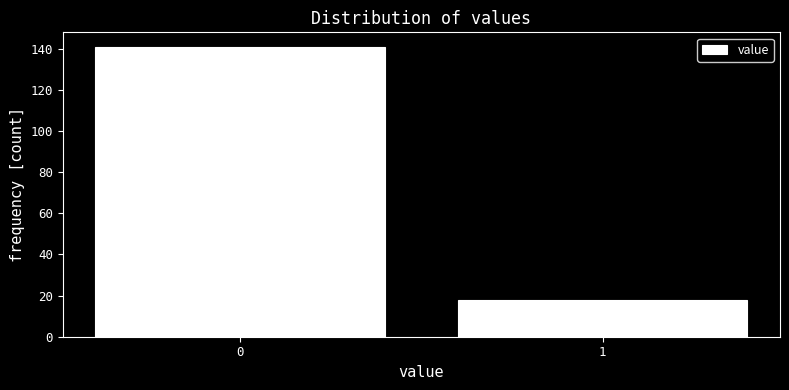

Reading left to right, list all the values displayed in this chart.

141	18